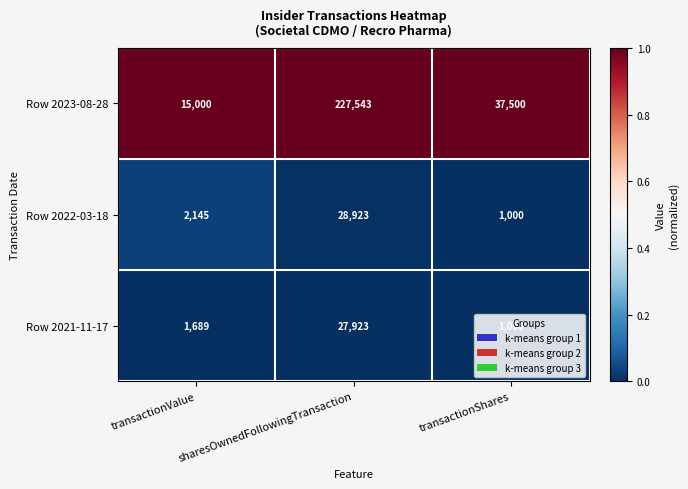

At which category is the sum across all series the highest?

sharesOwnedFollowingTransaction